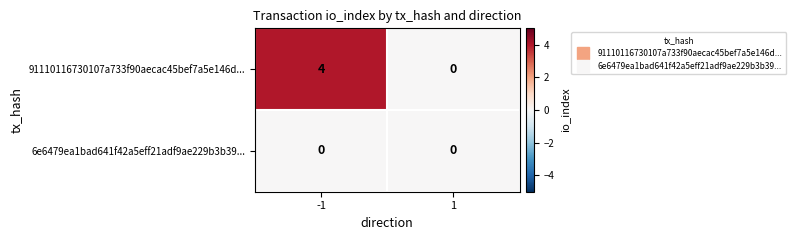

List the series in order of their overall mean, highest first.

91110116730107a733f90aecac45bef7a5e146d..., 6e6479ea1bad641f42a5eff21adf9ae229b3b39...